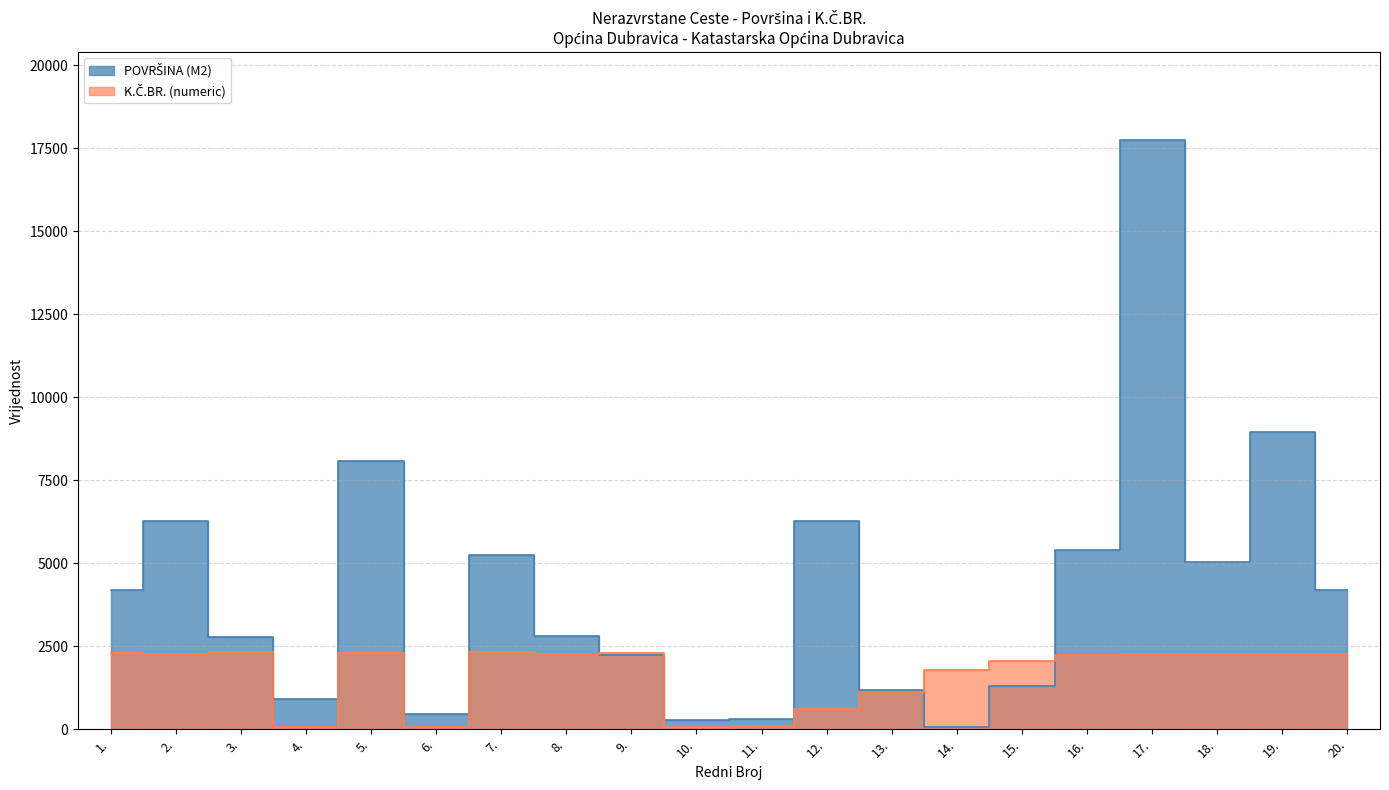

Does the chart have visible grid lines?

Yes